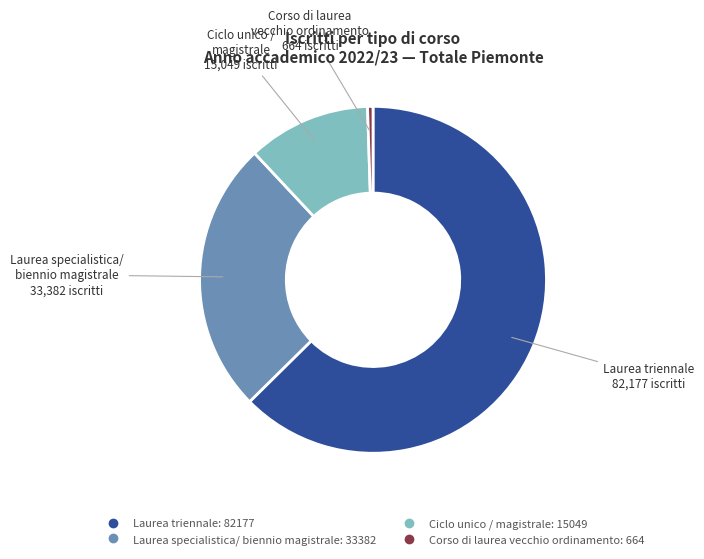

What is the largest slice in the pie chart?

Laurea triennale